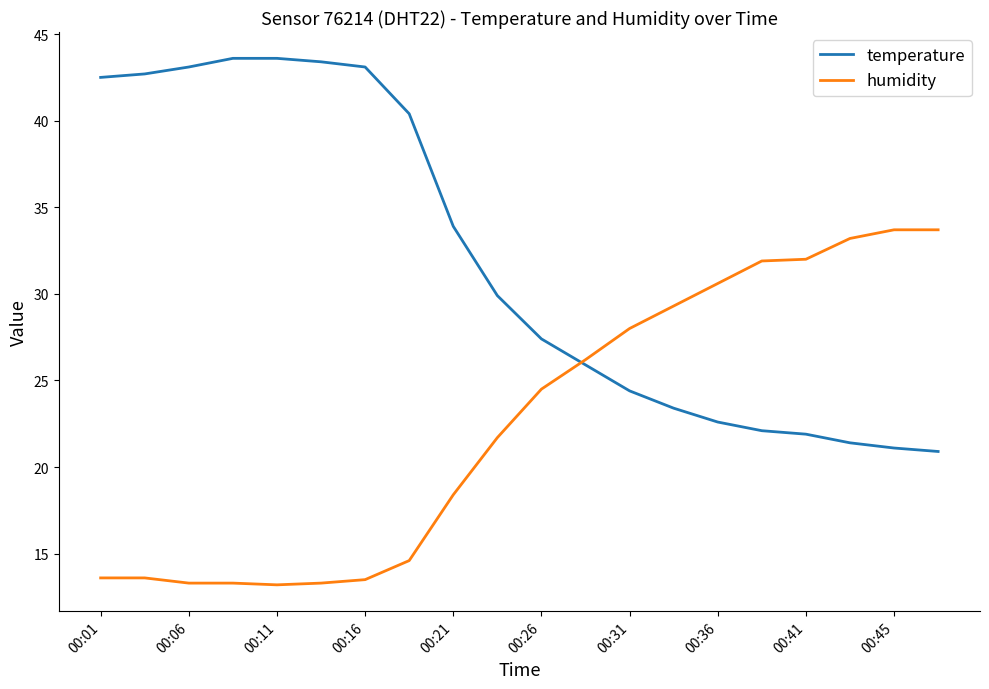

Which series has the largest total across all categories?

temperature